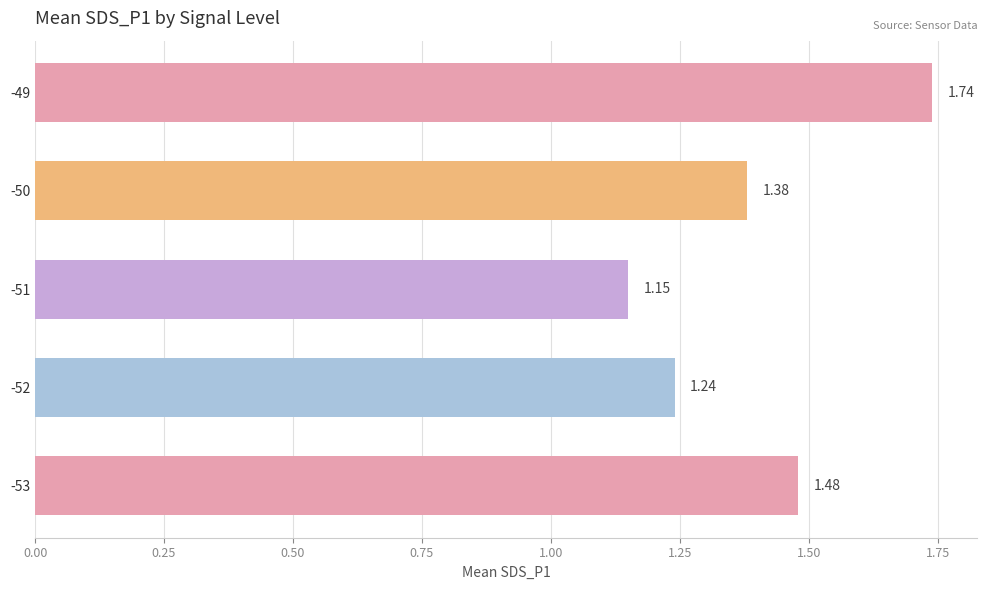

List the labels in order of value, largest first.

-49, -53, -50, -52, -51